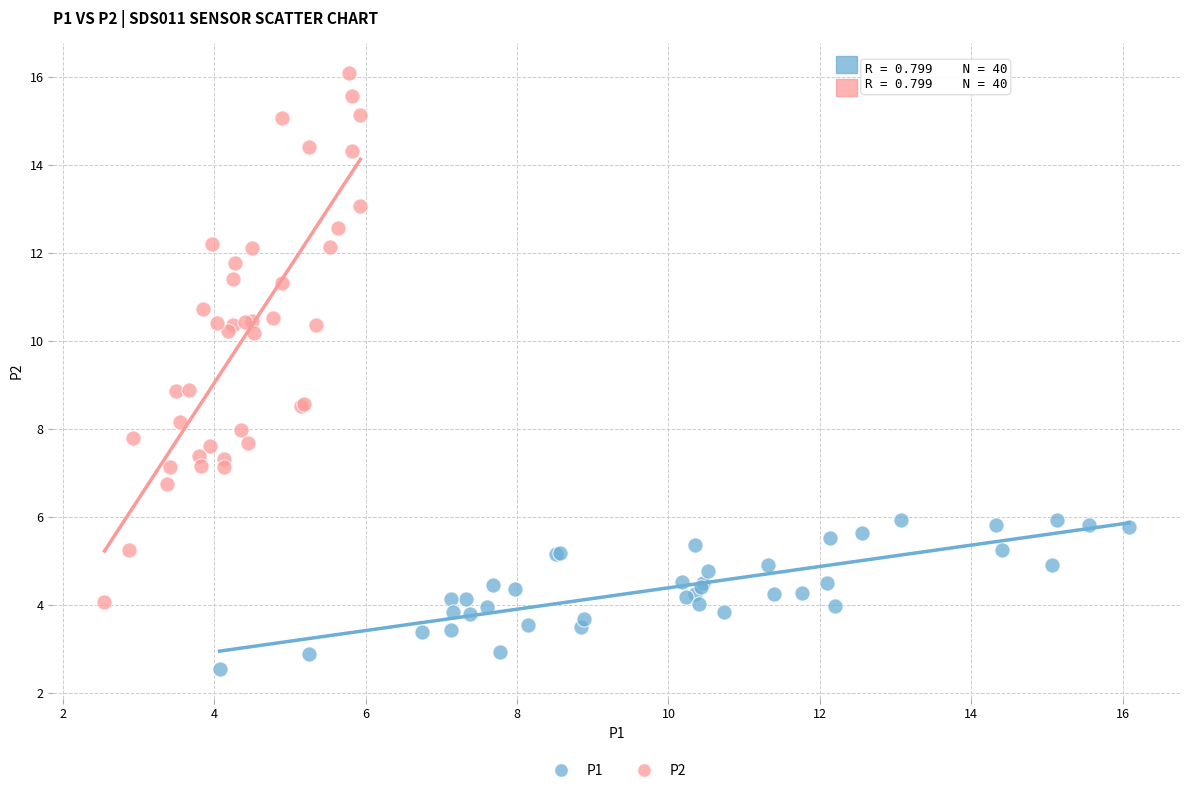

Which series reaches the minimum Y coordinate?

P1